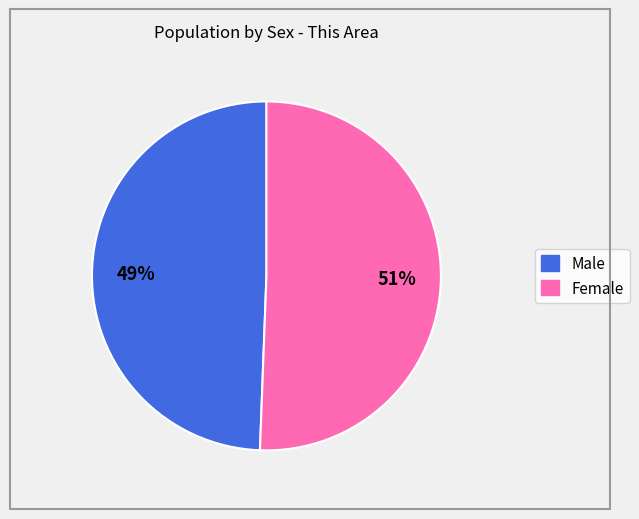

Which category has the smallest portion of the pie?

Male